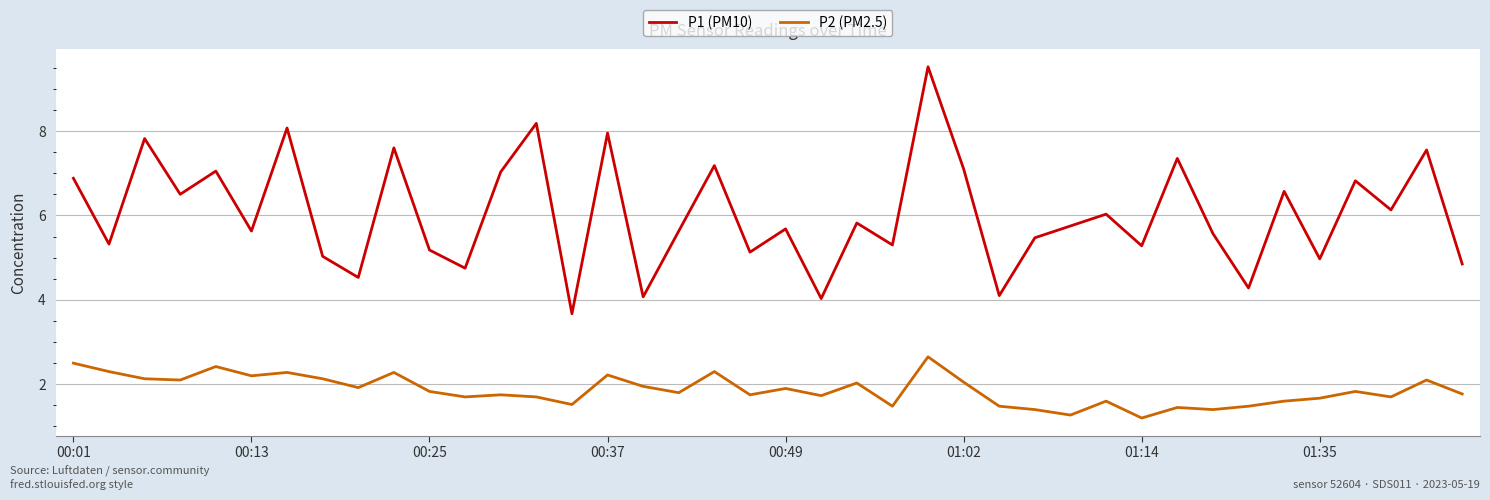

What is the greatest value displayed?

9.5